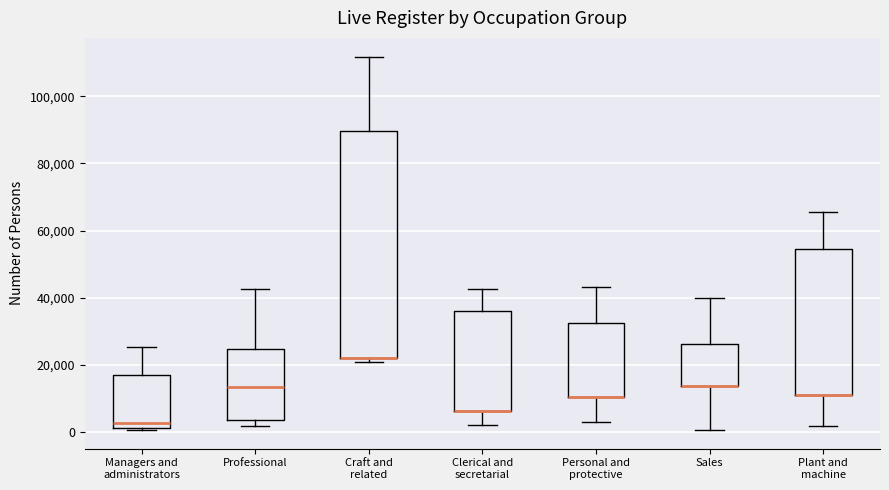

Reading left to right, transcribe this box plot: for each box, give where its median line is, the range the box spans, and where its two whiskers end, as read against the y-axis. The values are not printed on the chart, so give them approximately, as read against the axis.

Managers and administrators: median 2000 (just above the box's lower edge), box 2000 to 18000, whiskers 0 to 26000
Professional: median 14000, box 4000 to 24000, whiskers 2000 to 42000
Craft and related: median 22000 (drawn on the box's lower edge), box 22000 to 90000, whiskers 20000 to 112000
Clerical and secretarial: median 6000 (drawn on the box's lower edge), box 6000 to 36000, whiskers 2000 to 42000
Personal and protective: median 10000 (drawn on the box's lower edge), box 10000 to 32000, whiskers 4000 to 44000
Sales: median 14000 (drawn on the box's lower edge), box 14000 to 26000, whiskers 0 to 40000
Plant and machine: median 12000 (drawn on the box's lower edge), box 12000 to 54000, whiskers 2000 to 66000